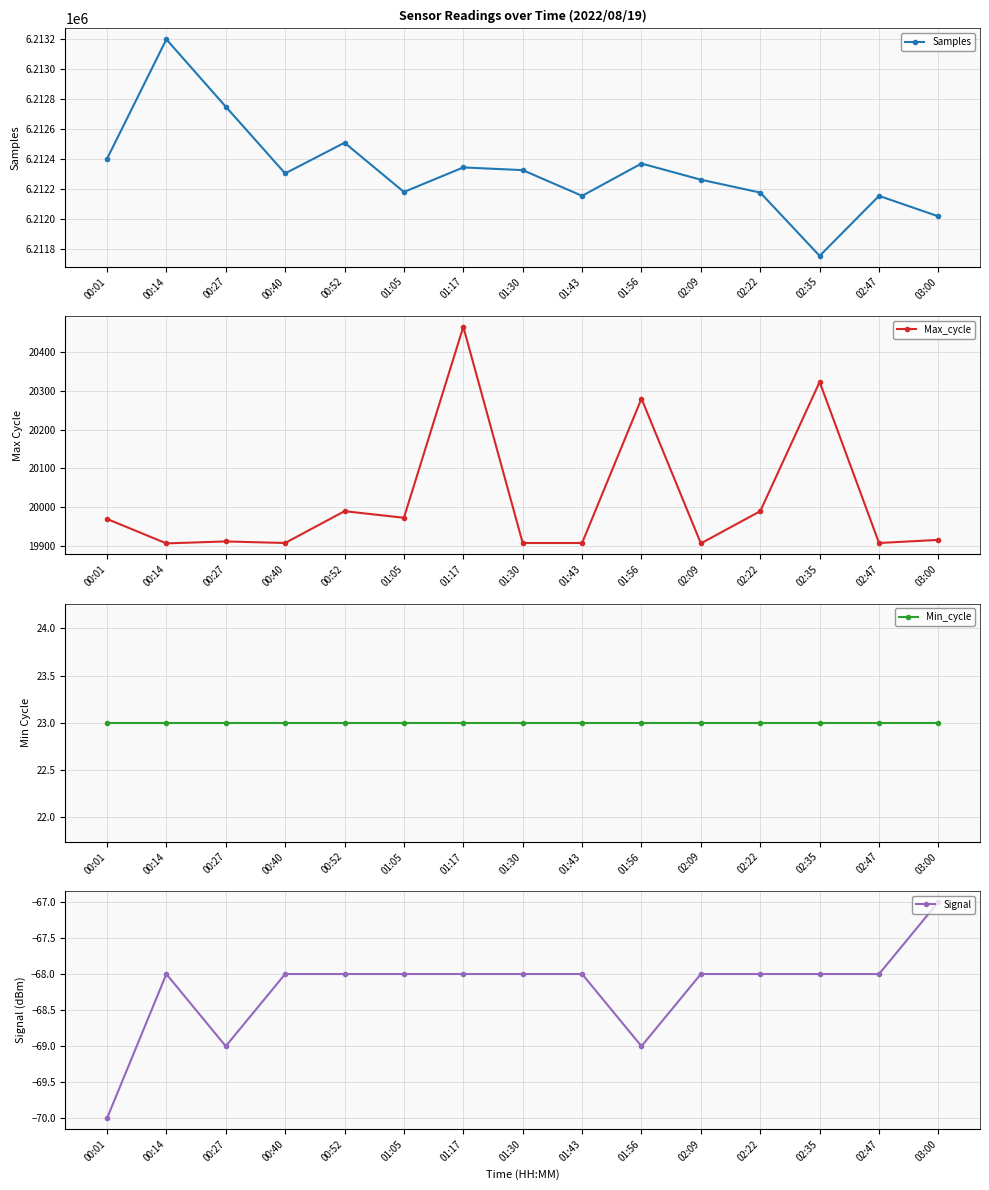

Reading right to left, list all the values displayed in this chart.

Samples: 6212016	6212153	6211752	6212175	6212261	6212369	6212153	6212325	6212343	6212179	6212508	6212303	6212749	6213199	6212400
Max_cycle: 19916	19908	20323	19990	19907	20280	19908	19908	20465	19973	19990	19908	19912	19907	19970
Min_cycle: 23	23	23	23	23	23	23	23	23	23	23	23	23	23	23
Signal: -67	-68	-68	-68	-68	-69	-68	-68	-68	-68	-68	-68	-69	-68	-70